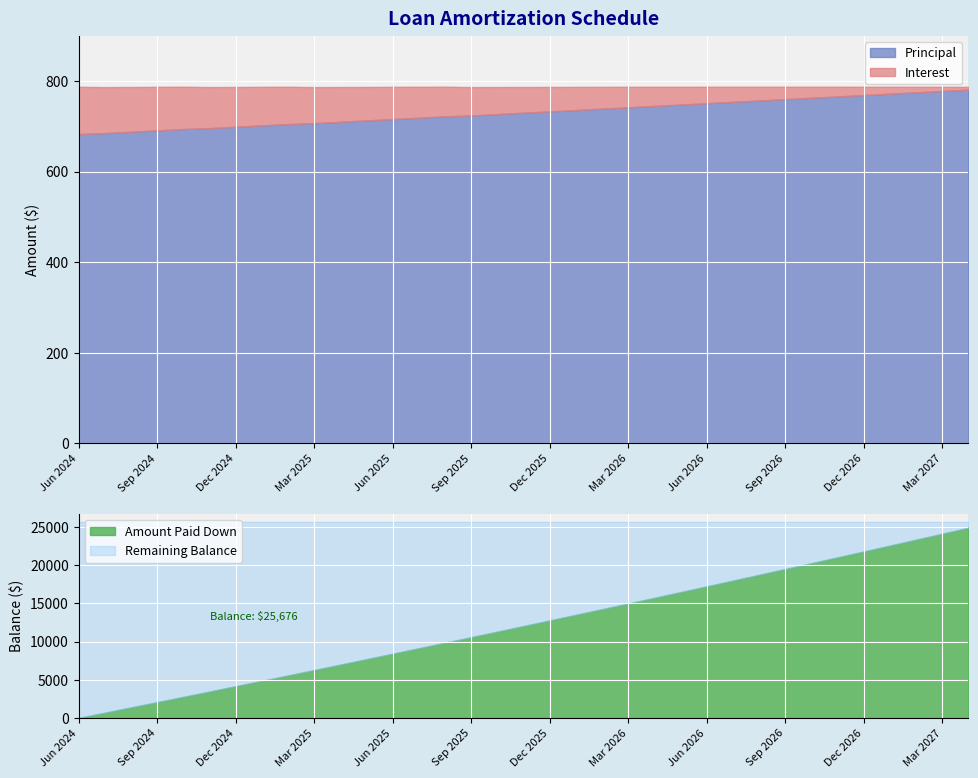

Where is Balance nearest to the value 13227?

Dec 2025